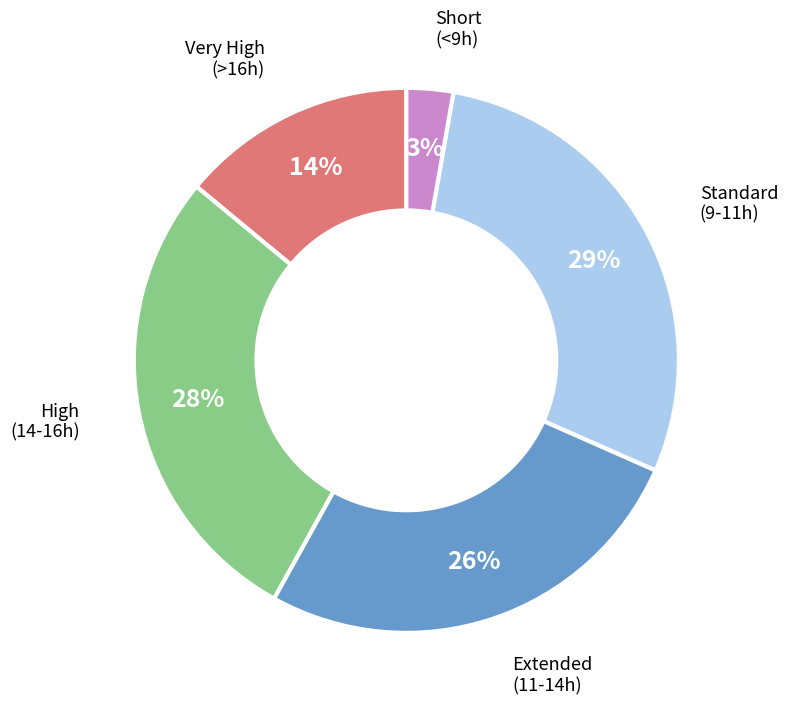

To the nearest percent, what is the difference between the largest and smallest slice percentages?

26%